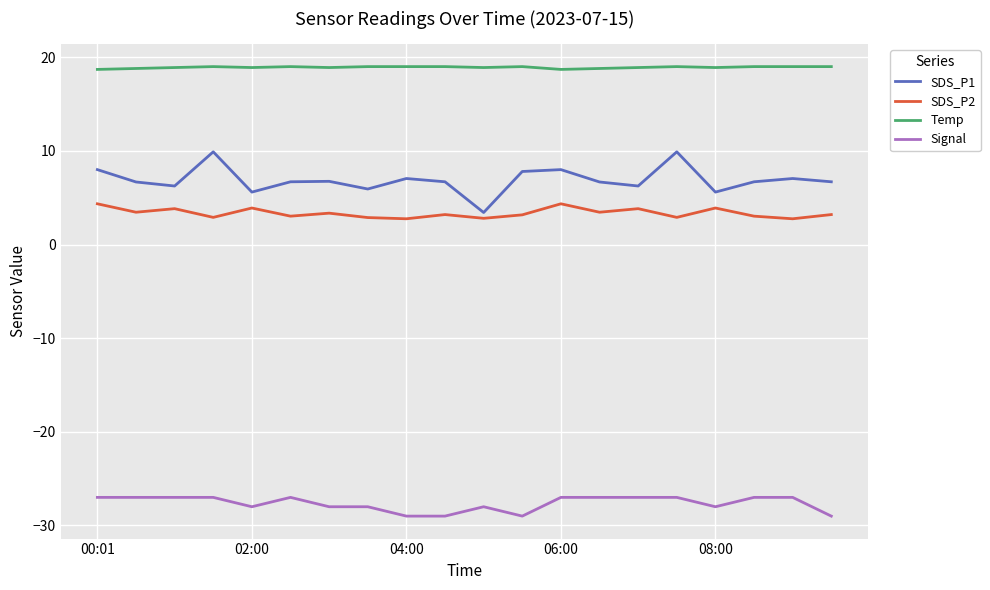

Which series has the largest total across all categories?

Temp